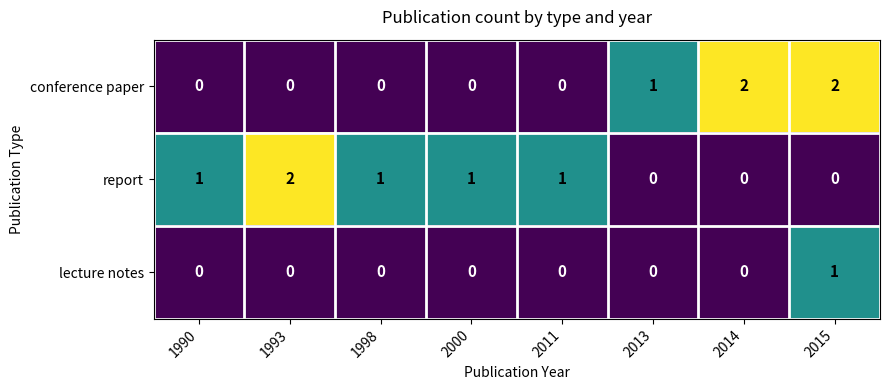

At 2015, list the series in order from smallest to largest.

report, lecture notes, conference paper